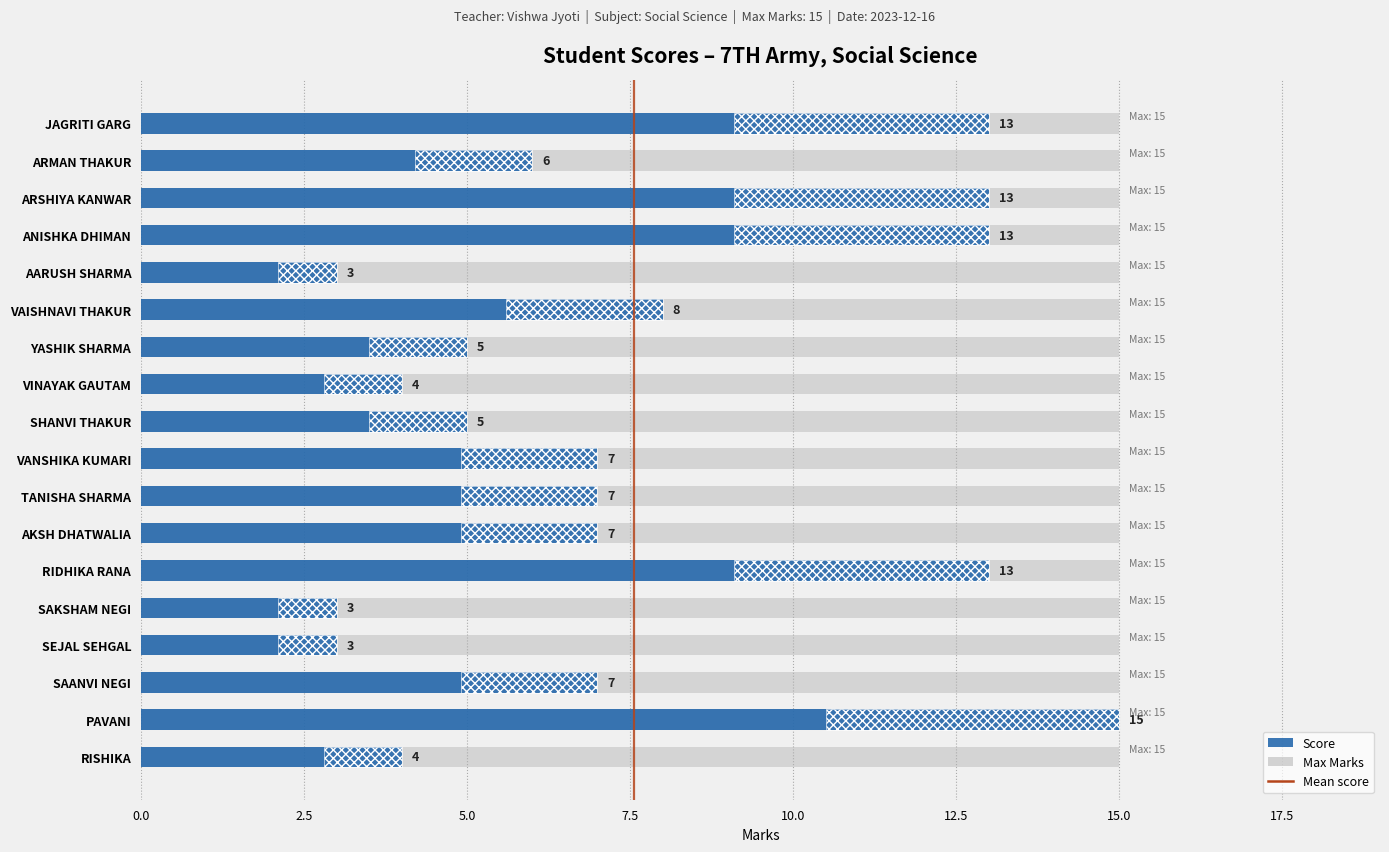

Rank the series by their maximum value, from highest to lowest.

Score, Max